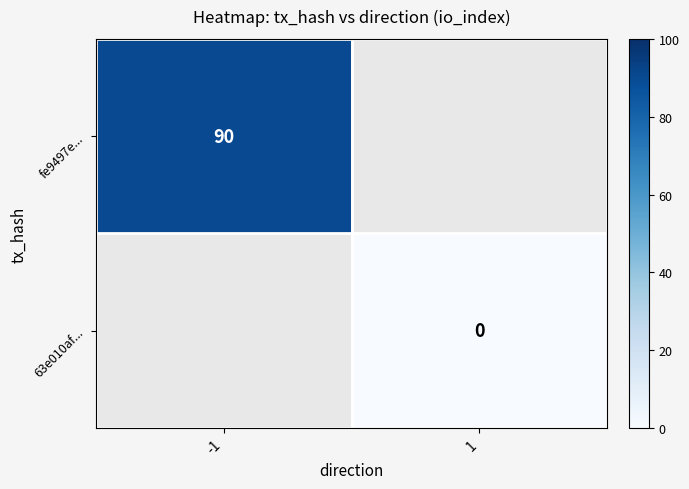

At which label does fe9497e... reach its peak?

-1